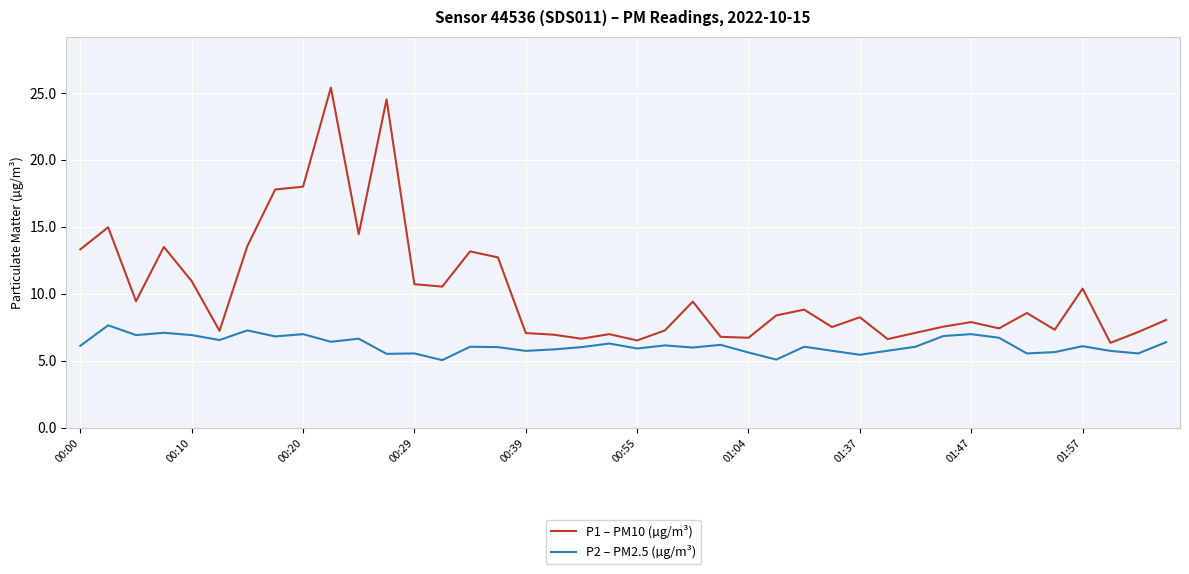

How many series are shown in this chart?

2